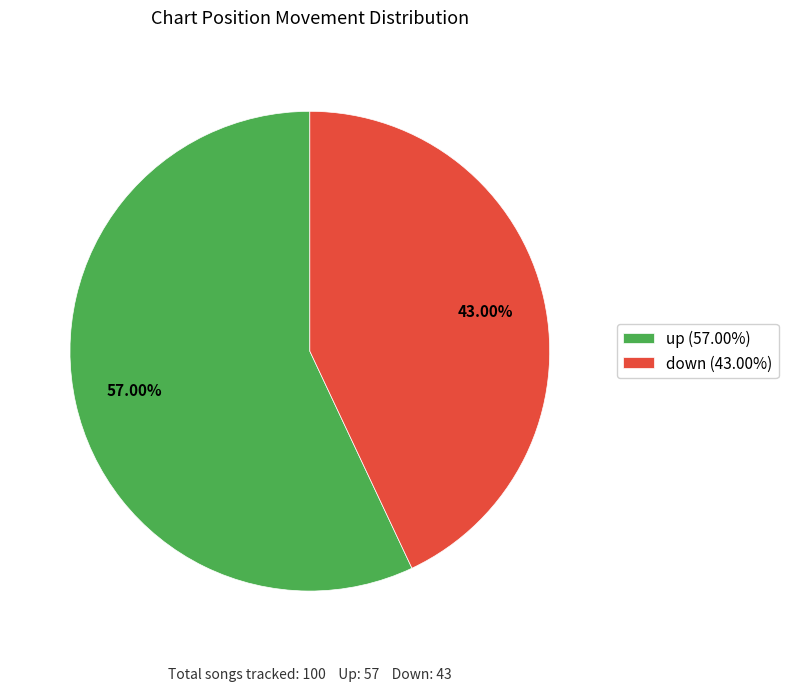

Does up account for over 50% of the chart?

Yes